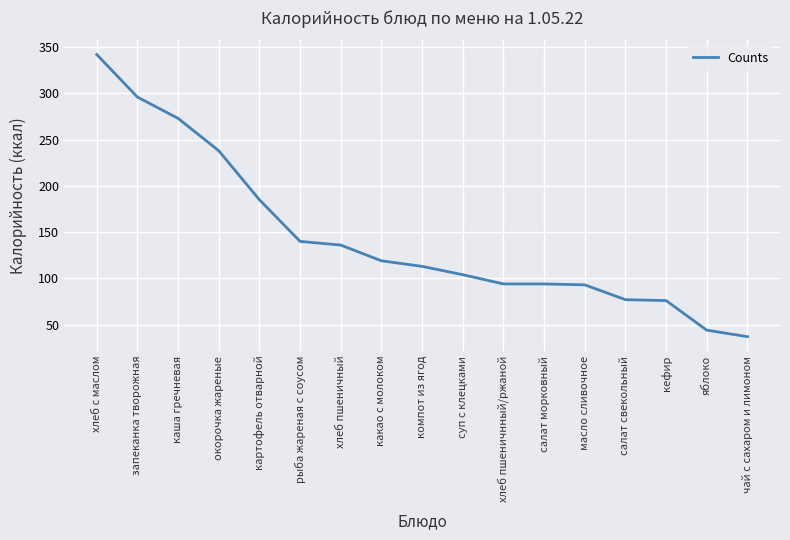

Which has a higher value, салат морковный or хлеб с маслом?

хлеб с маслом